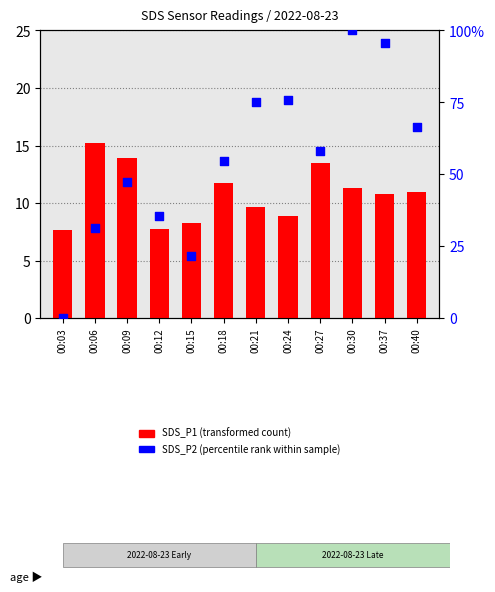

What are all the series names shown in the legend?

SDS_P1 (transformed count), SDS_P2 (percentile rank within sample)